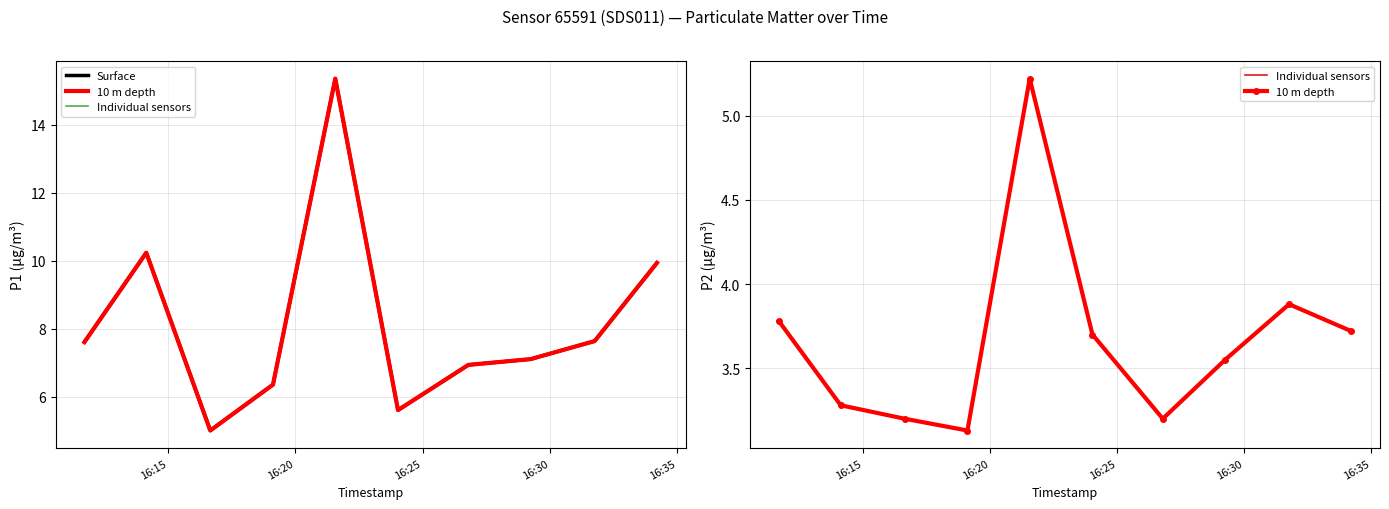

Count the number of data series in this chart.

2